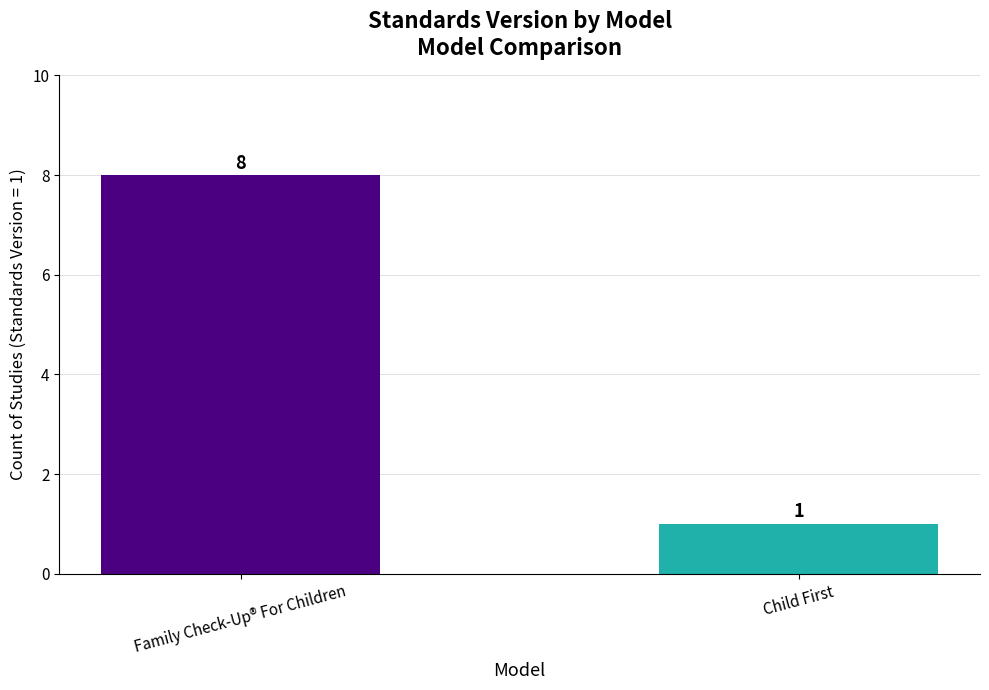

What is the label of the 1st bar from the right?

Child First